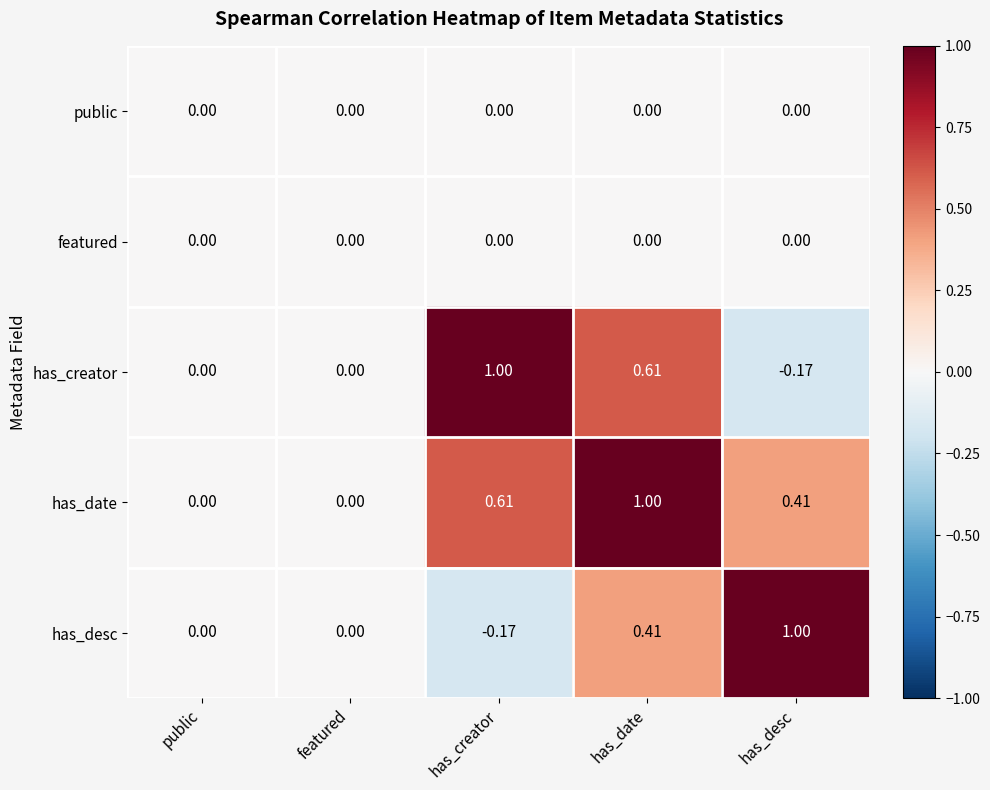

At which category is the sum across all series the highest?

has_date